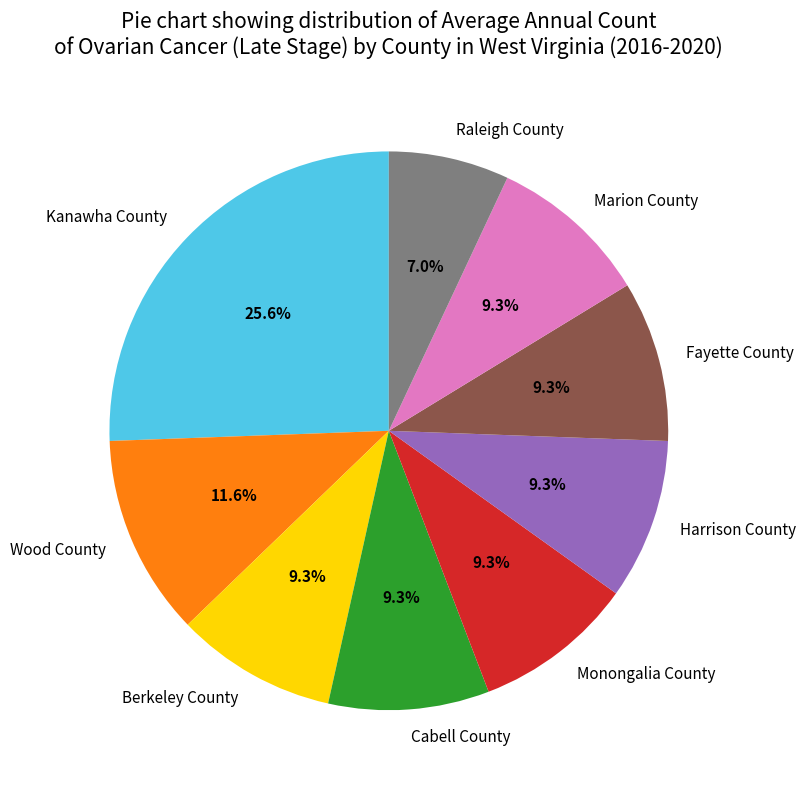

What percentage is the Kanawha County slice, to the nearest percent?

26%